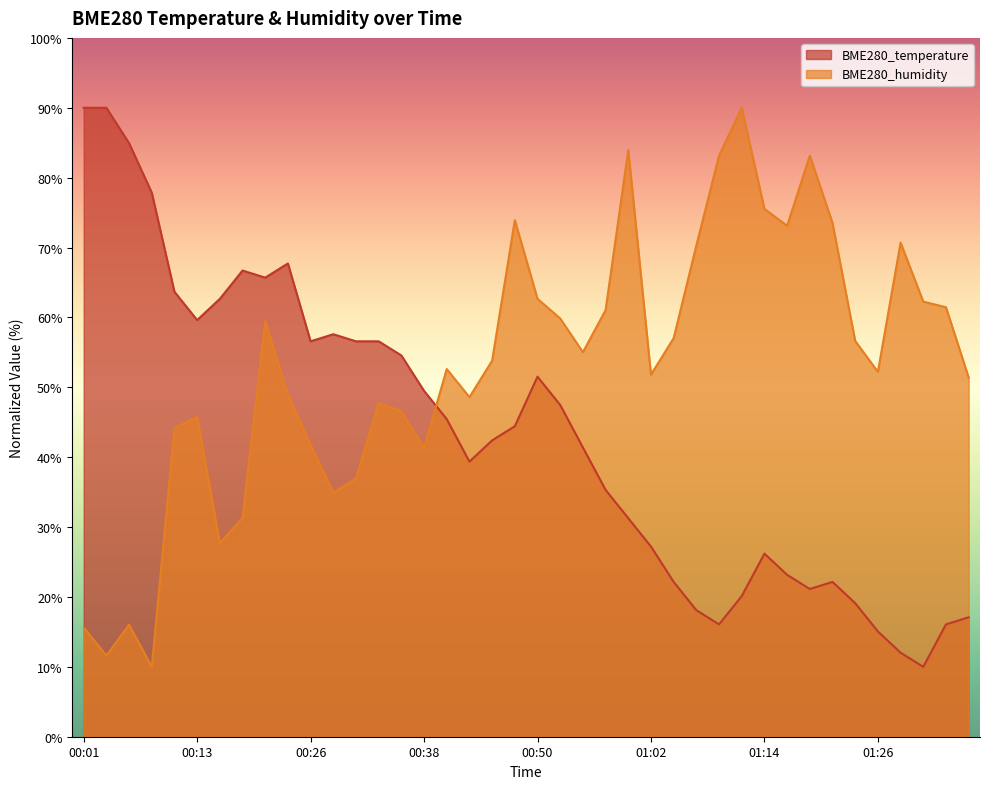

Is it true that BME280_temperature equals 41.4 at 00:55?

True